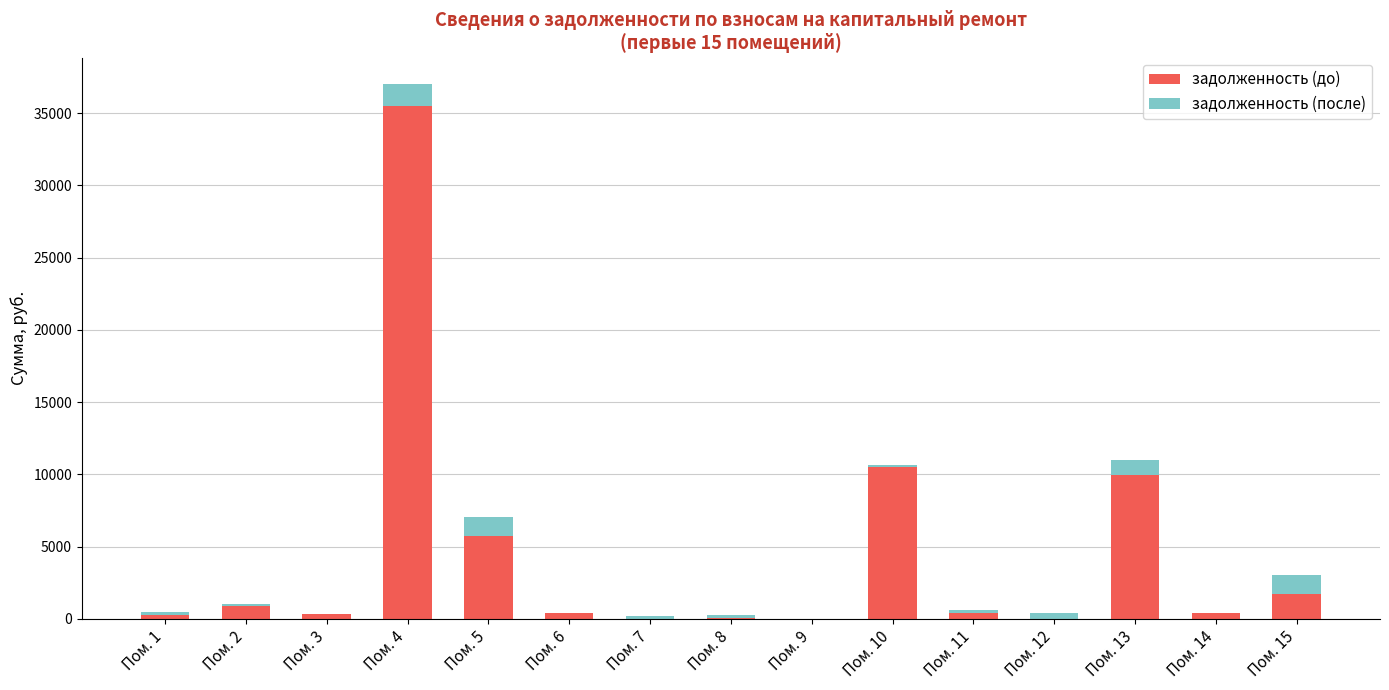

What is the total value across all series at Пом. 5?

7036.3